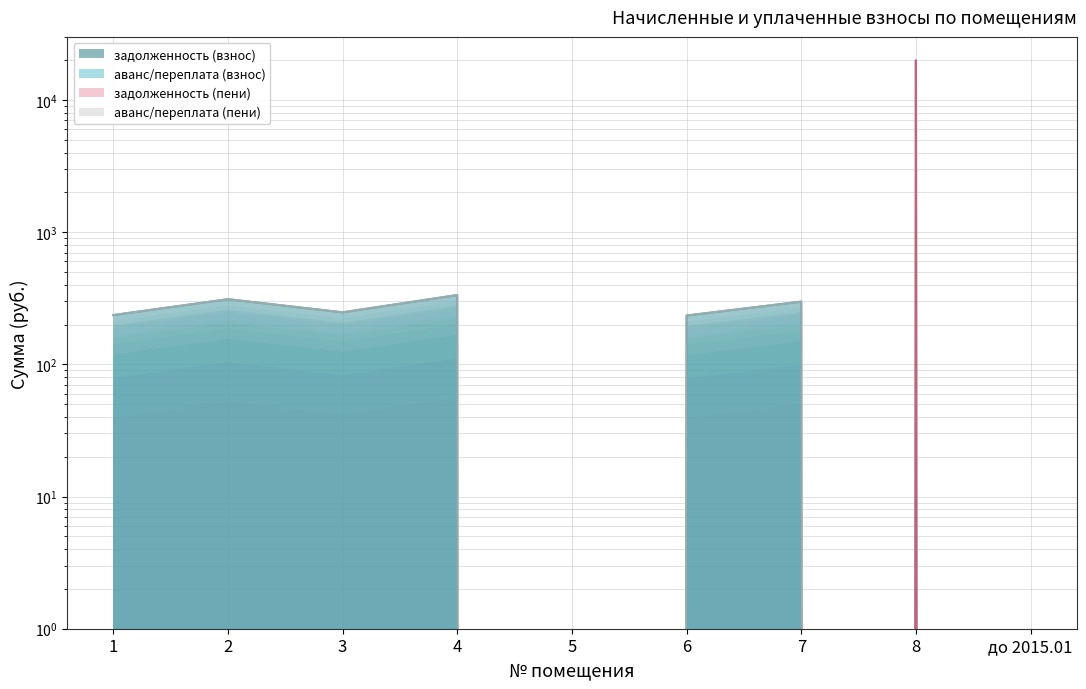

True or false: аванс/переплата (пени) and аванс/переплата (взнос) intersect in this chart.

False